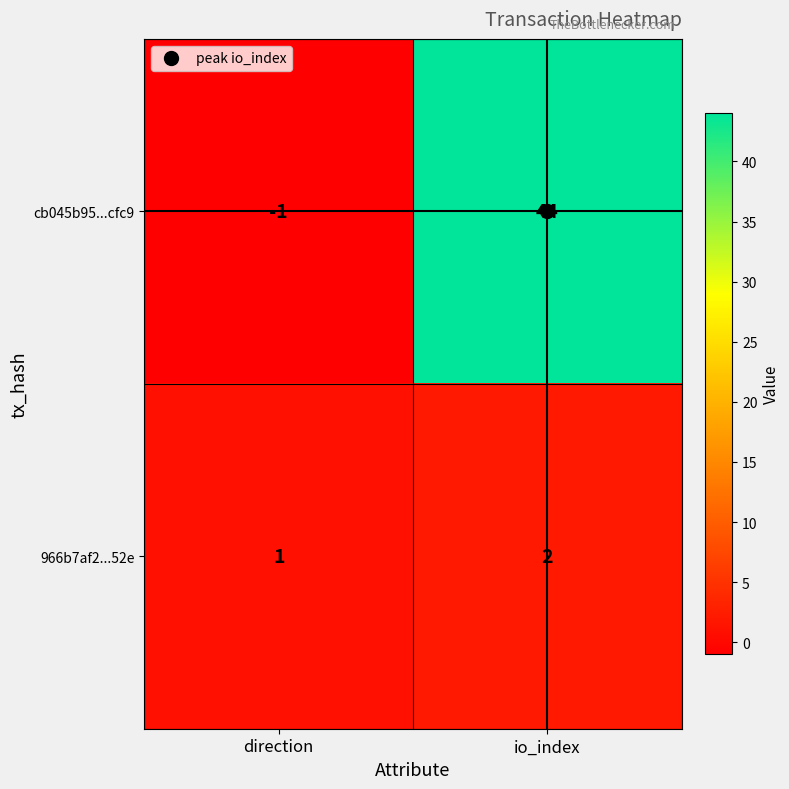

What is the greatest value displayed?

44